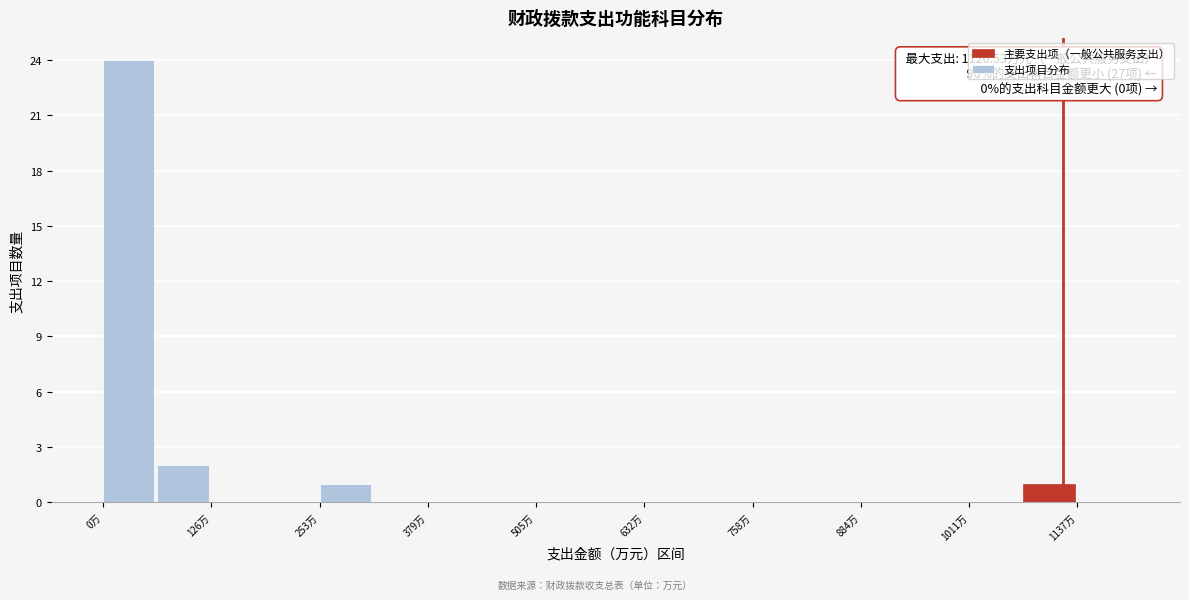

Read against the x-axis, roughly where is the centre of the tallest bar?

40